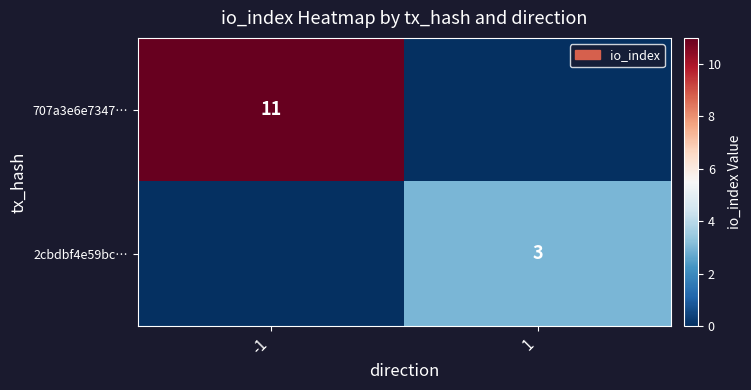

Is the value of 707a3e6e7347… at -1 greater than the value of 2cbdbf4e59bc… at 1?

Yes